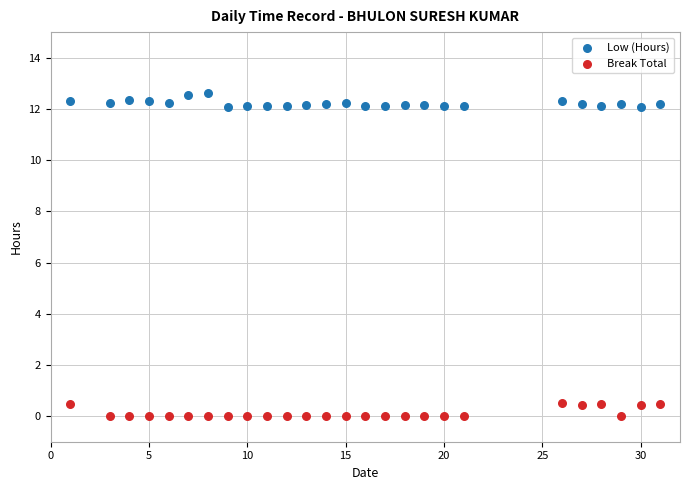

Across all data points, what is the range of Y values (max minus min)?

12.6